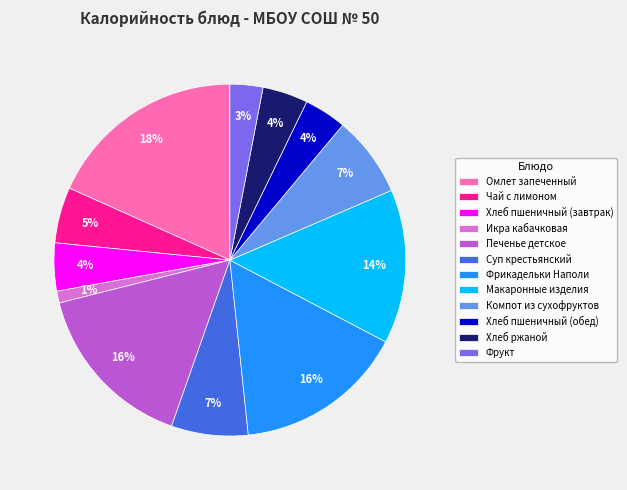

True or false: Фрикадельки Наполи accounts for 6% of the total.

False